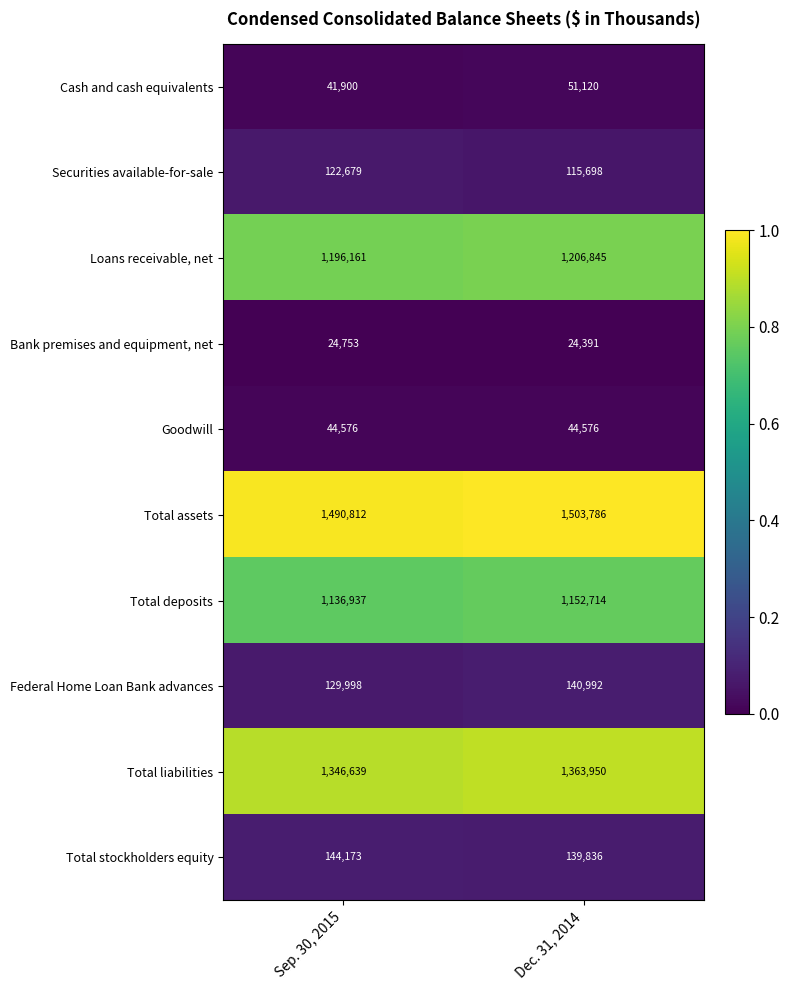

At Dec. 31, 2014, list the series in order from smallest to largest.

Bank premises and equipment, net, Goodwill, Cash and cash equivalents, Securities available-for-sale, Total stockholders equity, Federal Home Loan Bank advances, Total deposits, Loans receivable, net, Total liabilities, Total assets